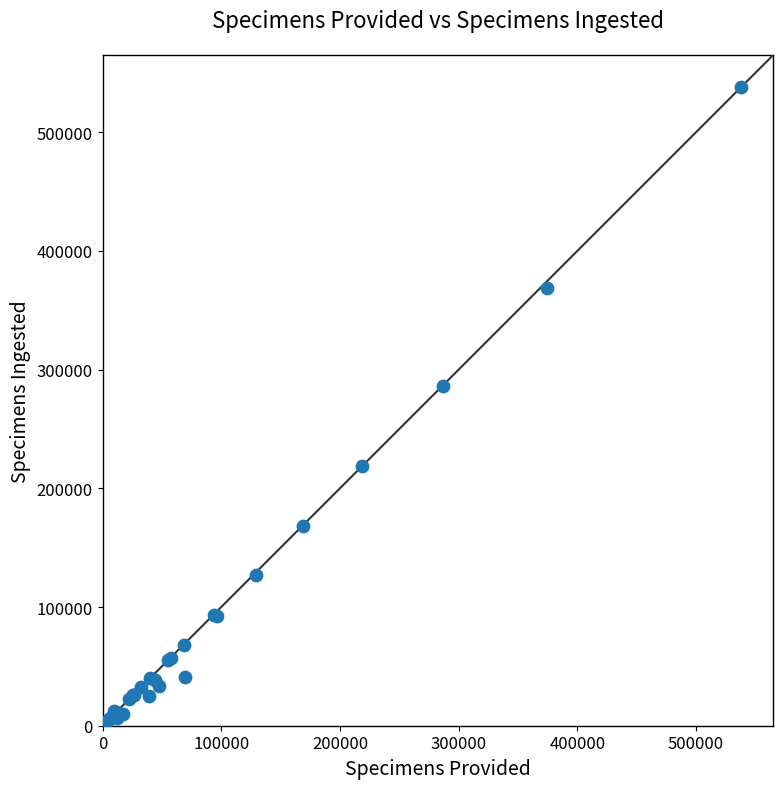

What Y value in the scatter plot is closest to 269271?

286503